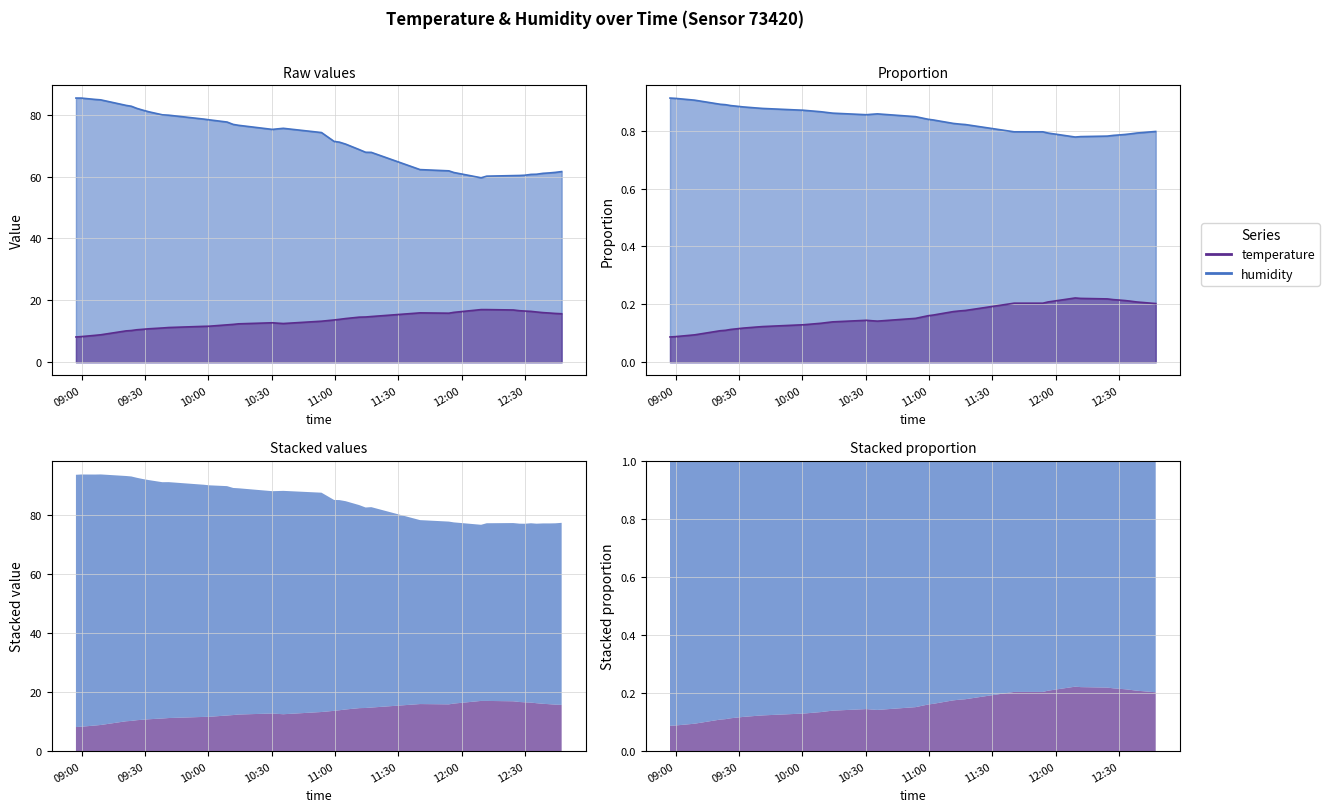

What is the lowest value of the temperature series?

8.2